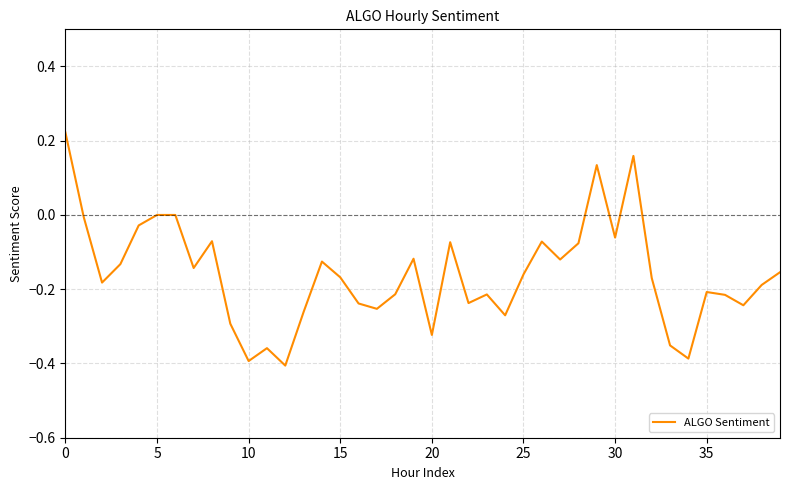

How many lines are shown in the chart?

1